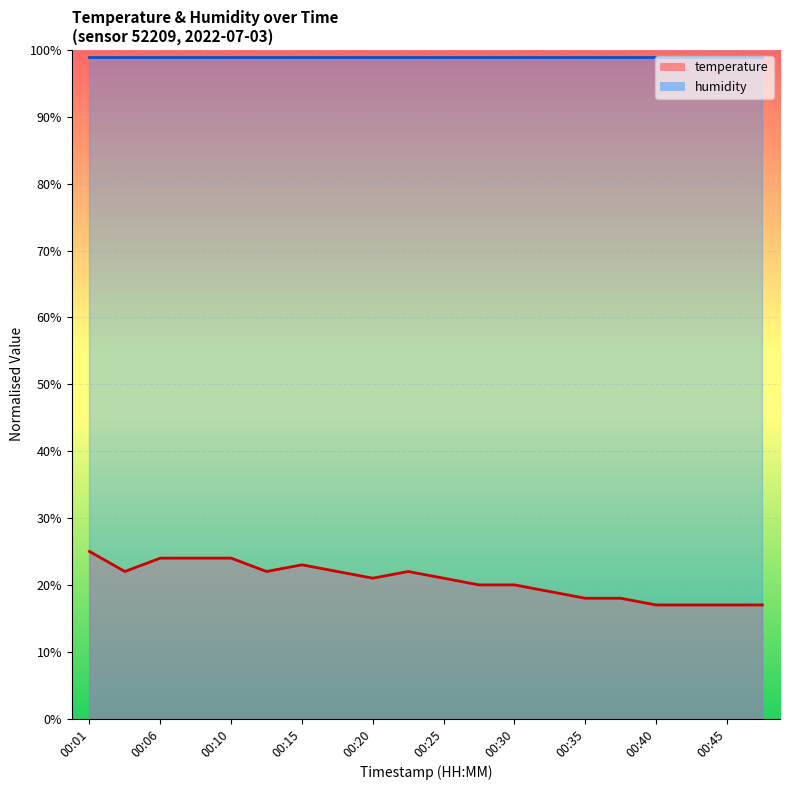

What is the minimum value shown in the chart?

17.0